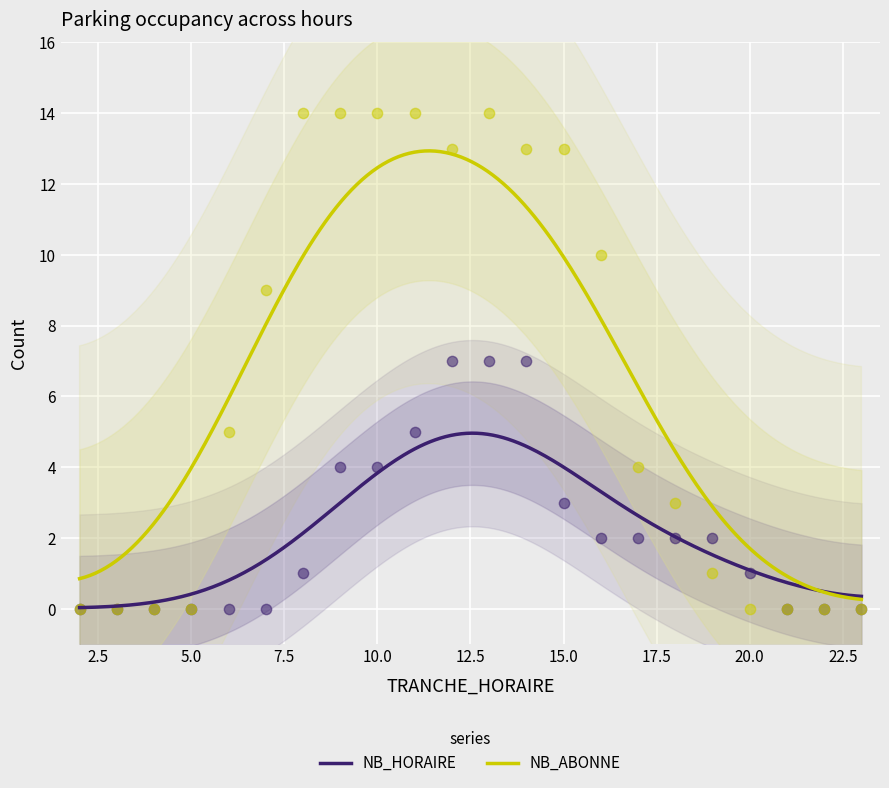

Is the value of NB_ABONNE at 19 greater than the value of NB_HORAIRE at 16?

No